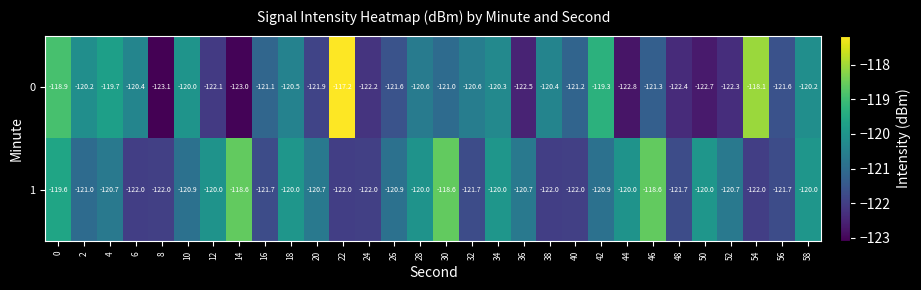

What is the sum of all 1 values?

-3622.7